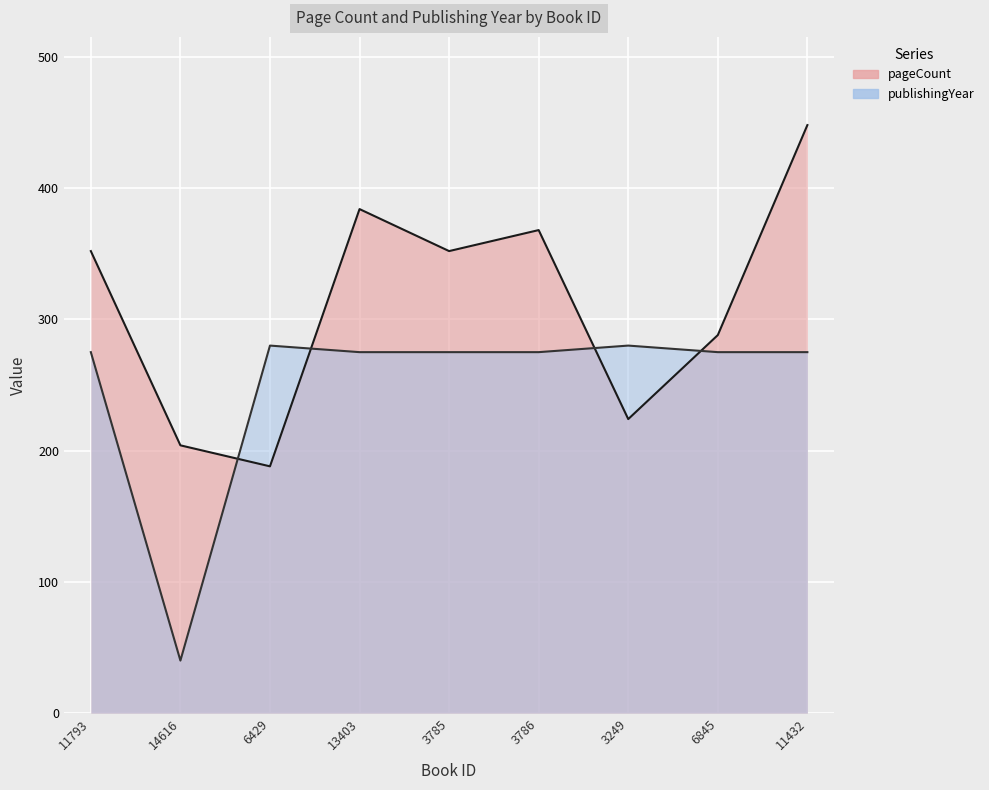

Reading left to right, what are all the values shown in this chart?

pageCount: 11793=352	14616=204	6429=188	13403=384	3785=352	3786=368	3249=224	6845=288	11432=448
publishingYear: 11793=275	14616=40	6429=280	13403=275	3785=275	3786=275	3249=280	6845=275	11432=275